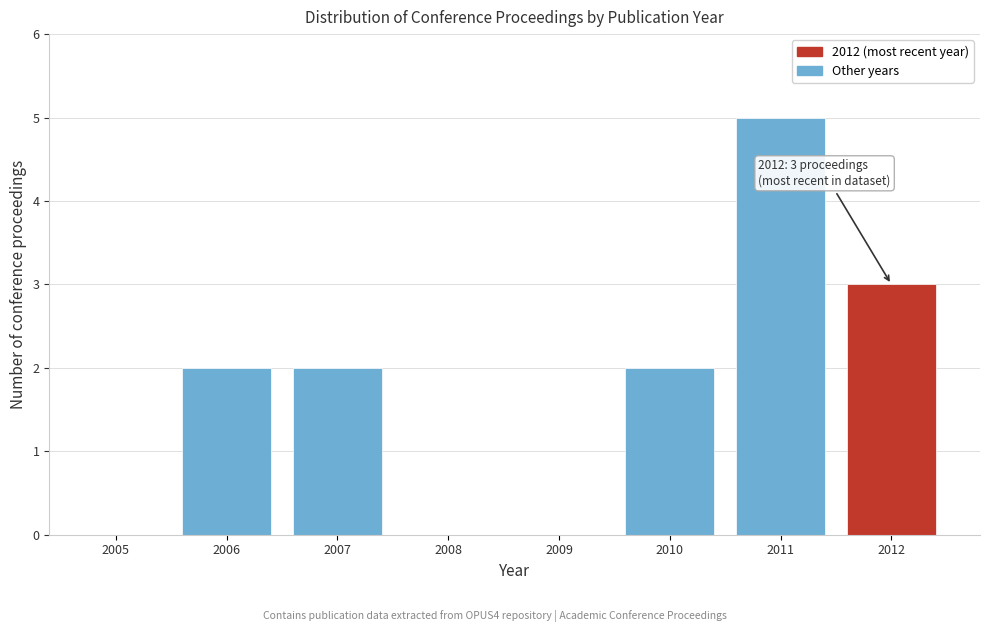

Reading right to left, list all the values displayed in this chart.

2012=3	2011=5	2010=2	2009=0	2008=0	2007=2	2006=2	2005=0